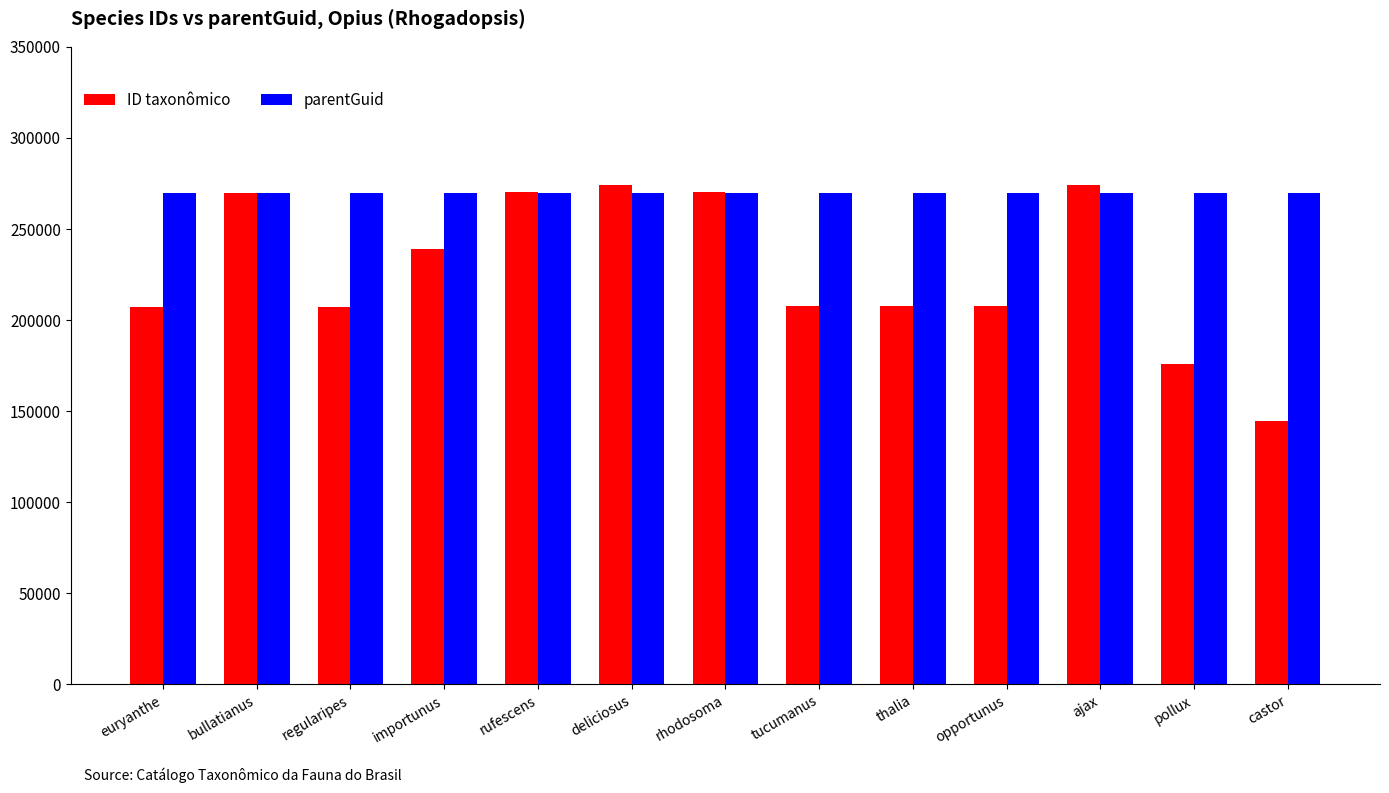

Read the ID taxonômico value at euryanthe.

207031